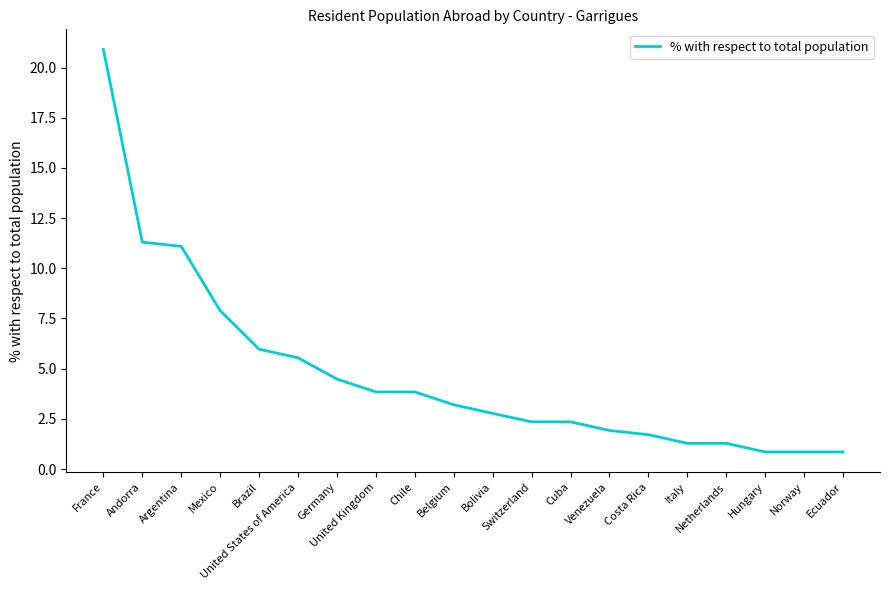

Is this an area chart (filled region under the line)?

No